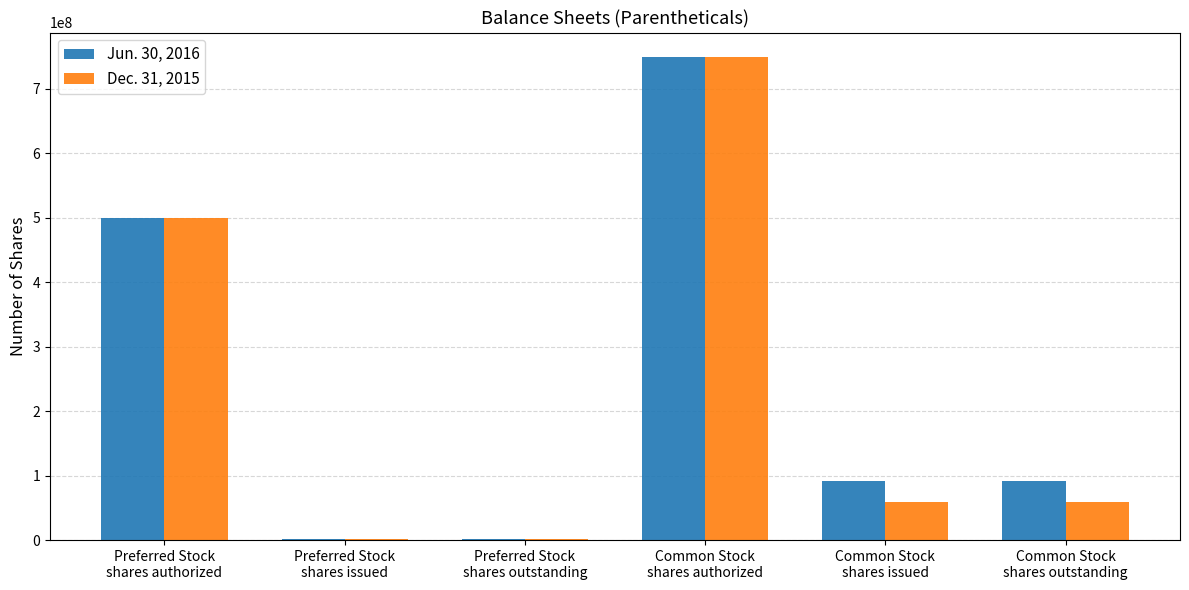

The value of Jun. 30, 2016 at Common Stock
shares outstanding is 91943278. True or false?

True